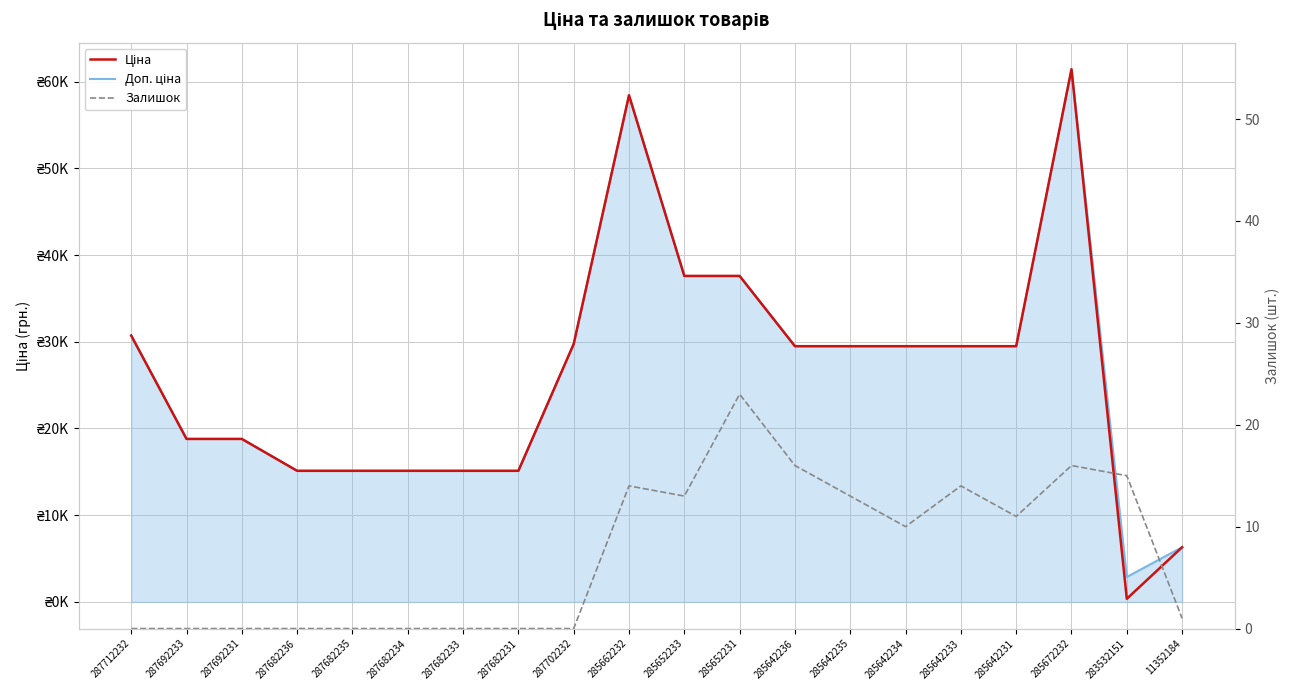

Where does the Ціна series first go above 29491?

287712232